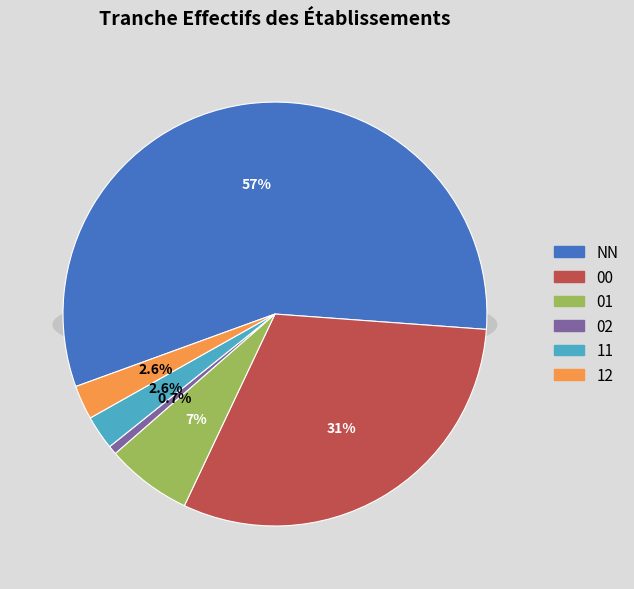

To the nearest percent, what is the difference between the 12 and 02 slice percentages?

2%